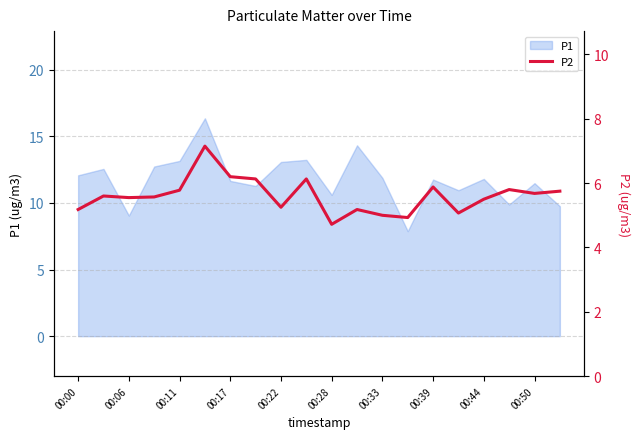

The value of P1 at 00:39 is 11.8. True or false?

True